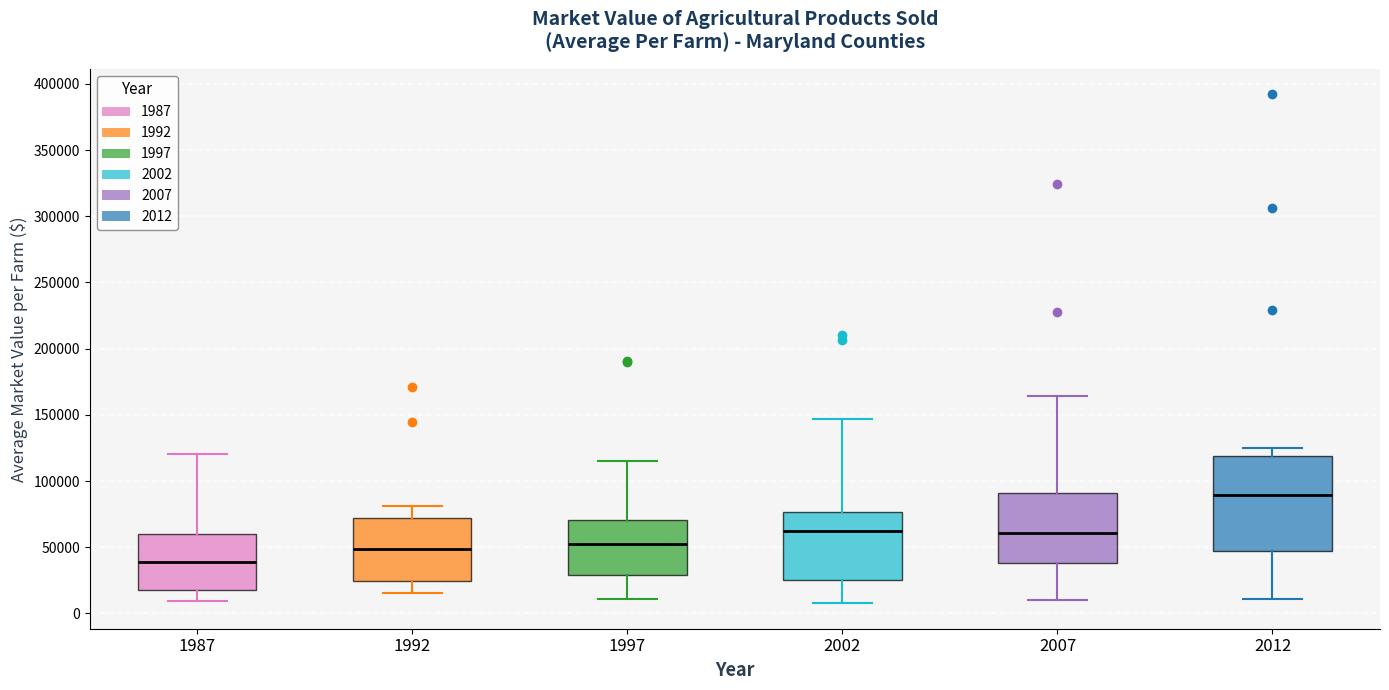

Reading left to right, read every box against the y-axis: the position of its median line, the range the box covers, and the ends of its whiskers. The values are not printed on the chart, so give them approximately, as read against the axis.

1987: median 40000, box 20000 to 60000, whiskers 10000 to 120000
1992: median 50000, box 25000 to 70000, whiskers 15000 to 80000
1997: median 50000, box 30000 to 70000, whiskers 10000 to 115000
2002: median 65000, box 25000 to 75000, whiskers 10000 to 145000
2007: median 60000, box 40000 to 90000, whiskers 10000 to 165000
2012: median 90000, box 45000 to 120000, whiskers 10000 to 125000